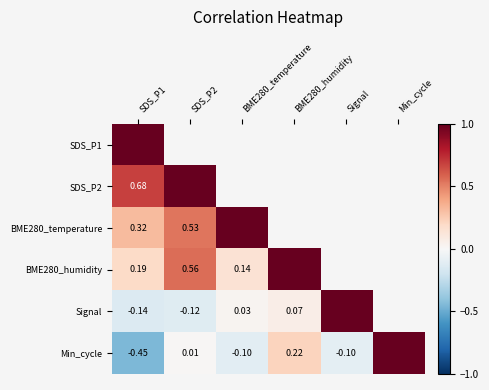

Which category has the lowest value across all series?

SDS_P1